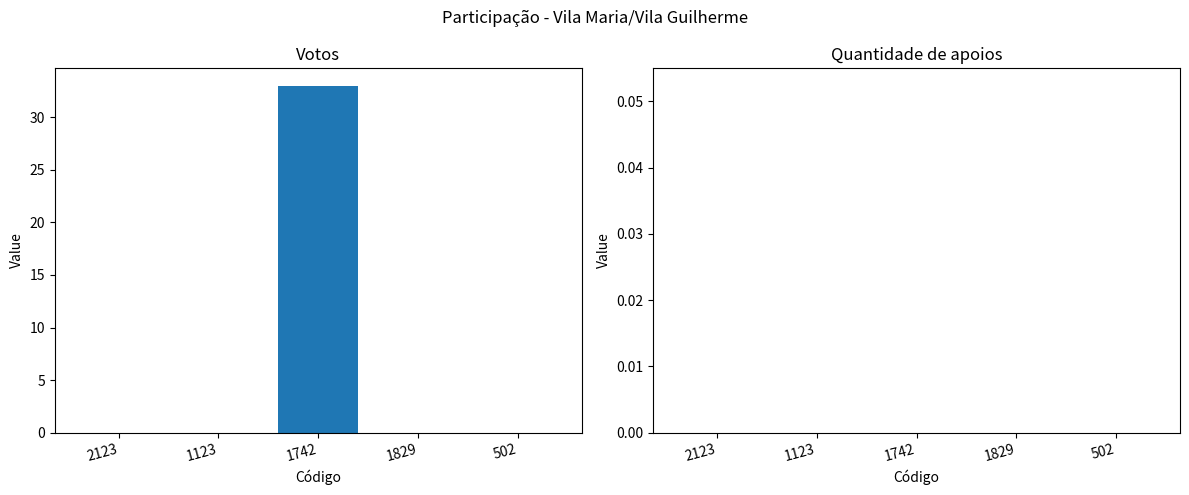

What is the maximum value shown in the chart?

33